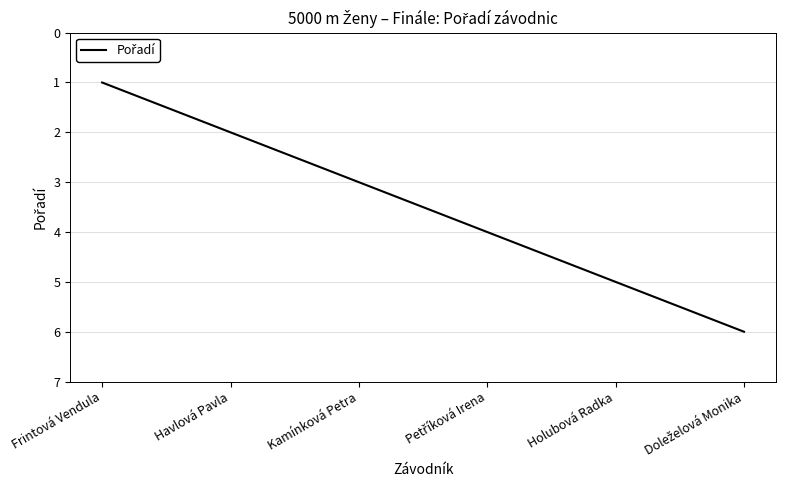

How many lines are shown in the chart?

1